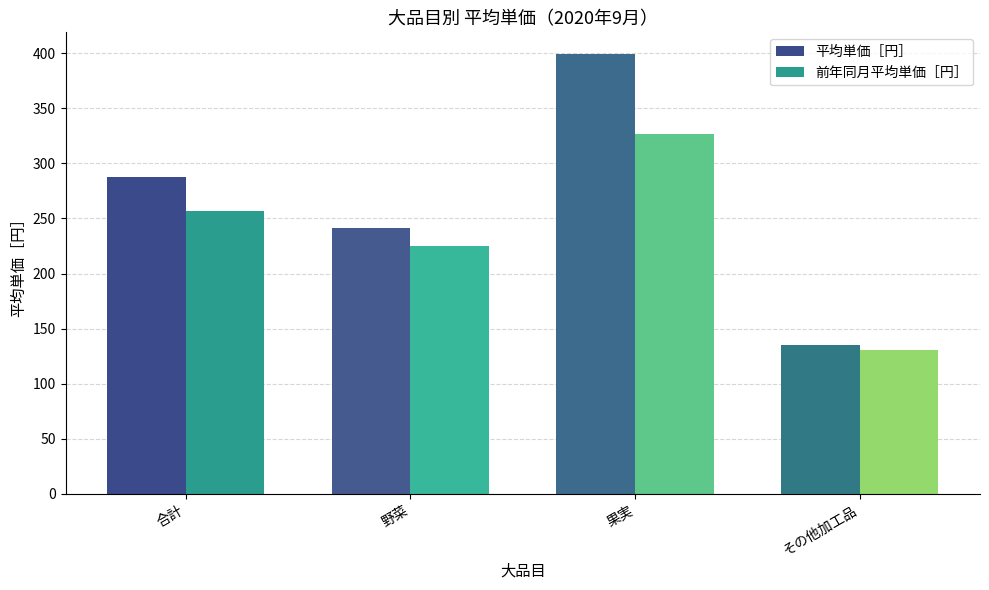

The 前年同月平均単価［円］ series shows 57 at 合計. True or false?

False